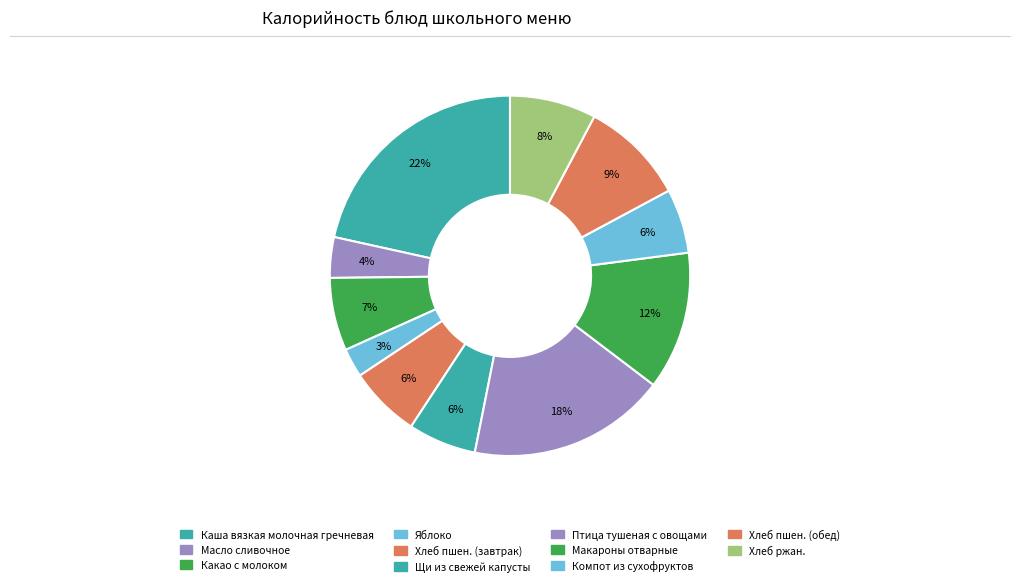

True or false: Хлеб пшен. (обед) accounts for 9% of the total.

True